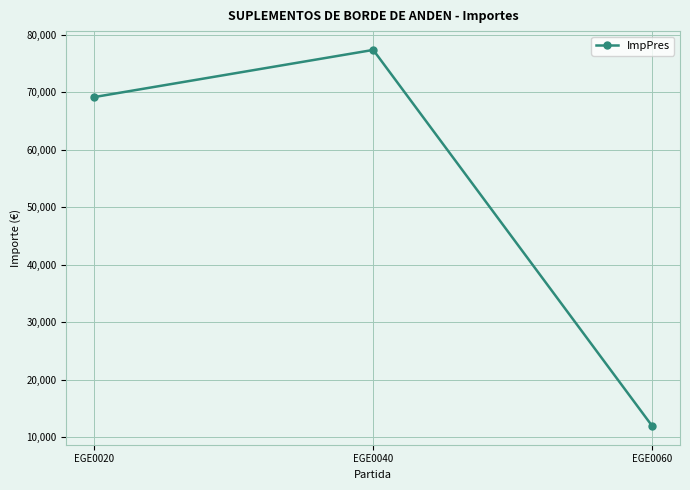

What is the difference between the maximum and minimum values?

65404.6